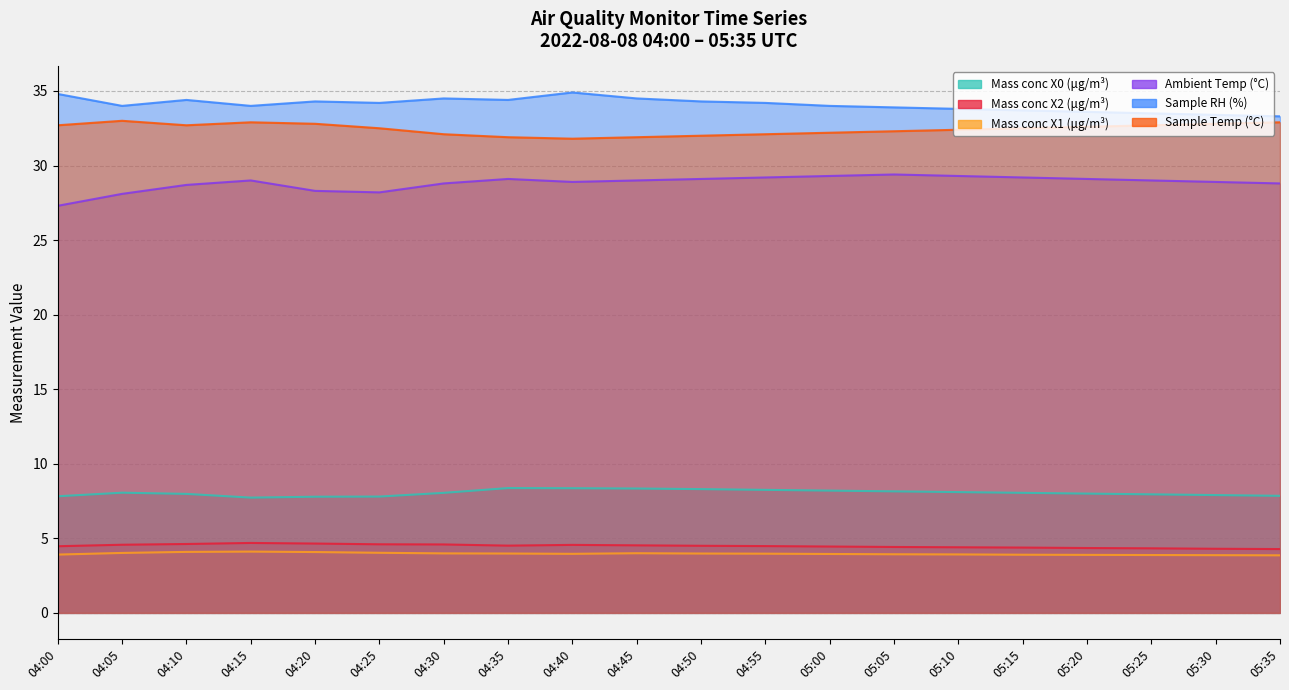

Is it true that Mass conc X1 (μg/m³) equals 4.0 at 04:05?

True